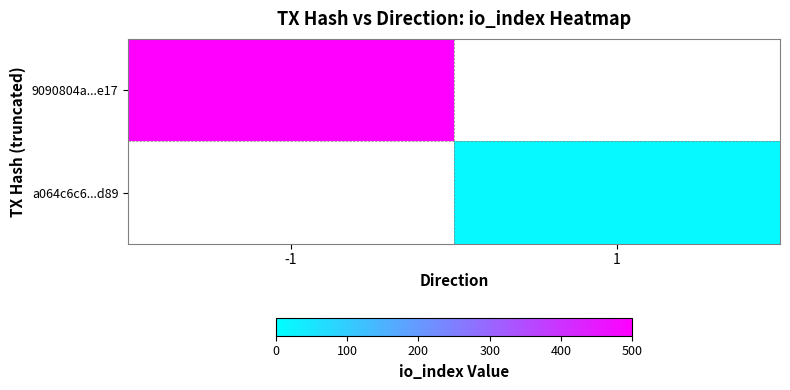

At how many categories does at least one series exceed 122?

1